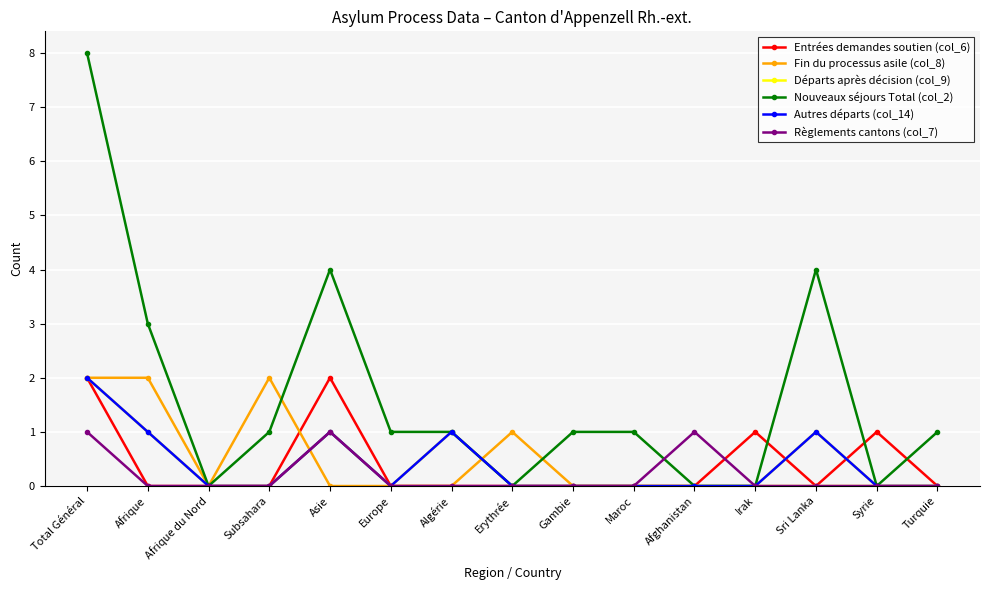

What is the total value across all series at Maroc?

1